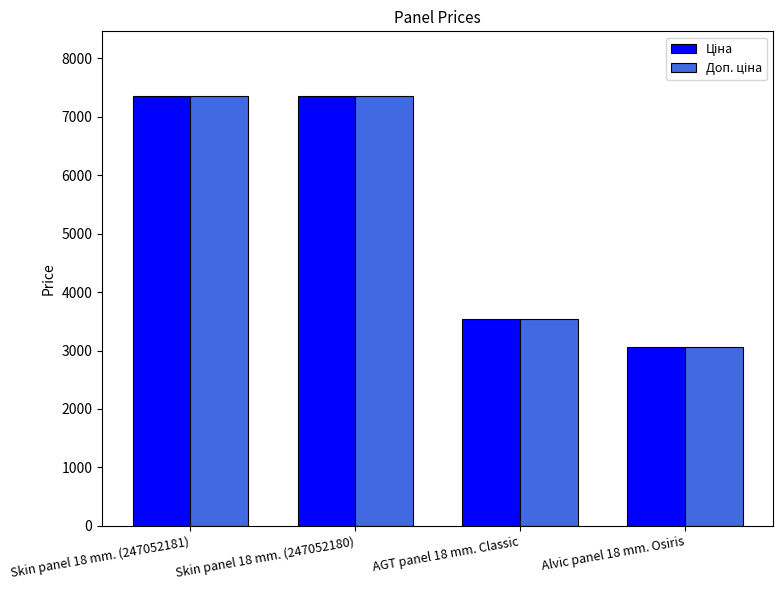

What is the total value across all series at AGT panel 18 mm. Classic?

7066.2